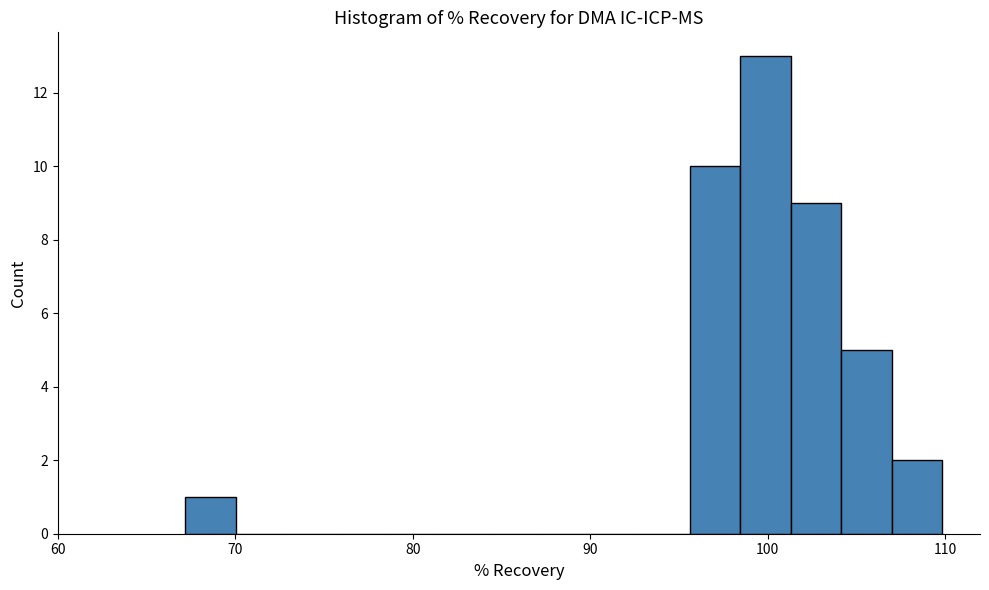

Around what value on the x-axis is the tallest bar? Give the approximate position of its centre, as read against the axis.

100